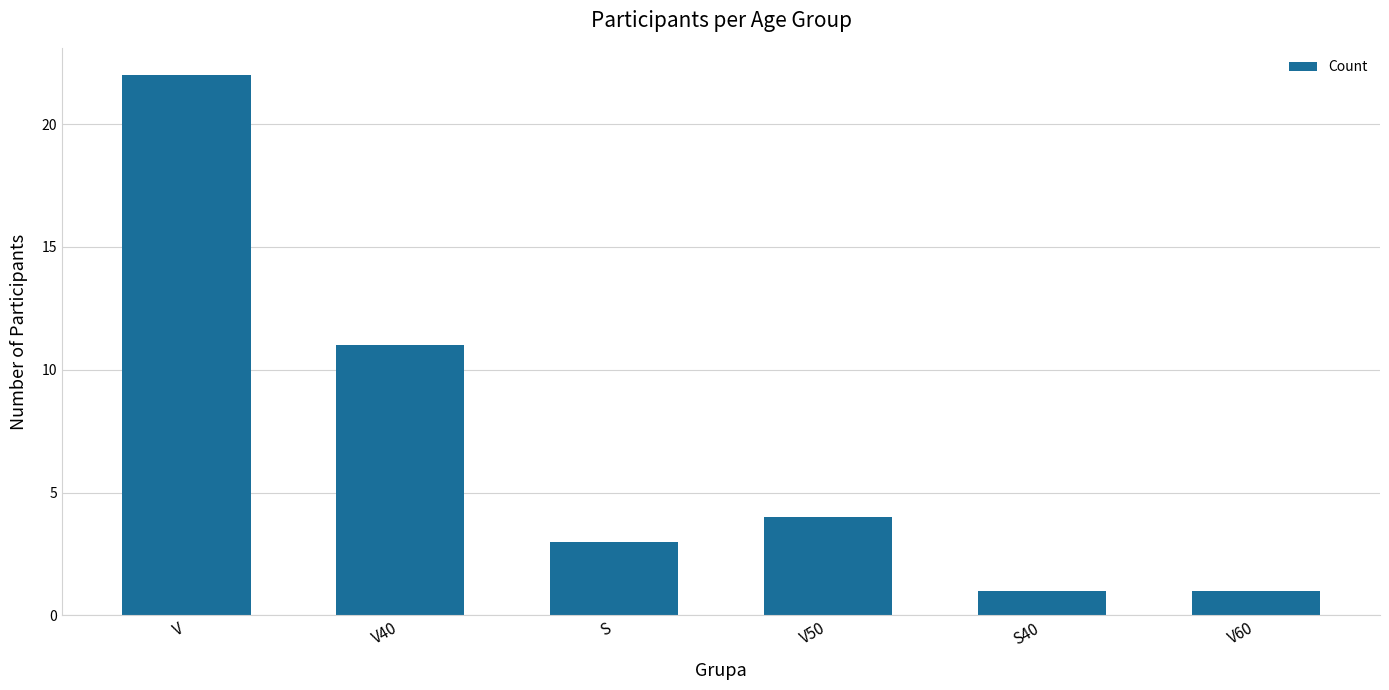

Reading left to right, what are all the values shown in this chart?

22	11	3	4	1	1